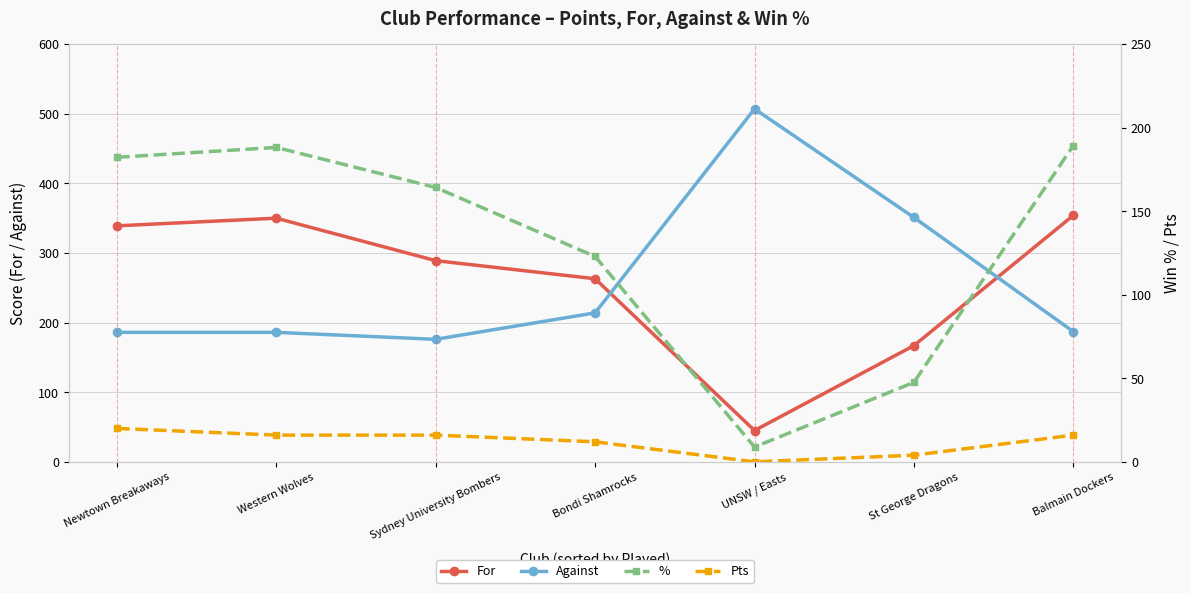

What are all the series names shown in the legend?

For, Against, %, Pts